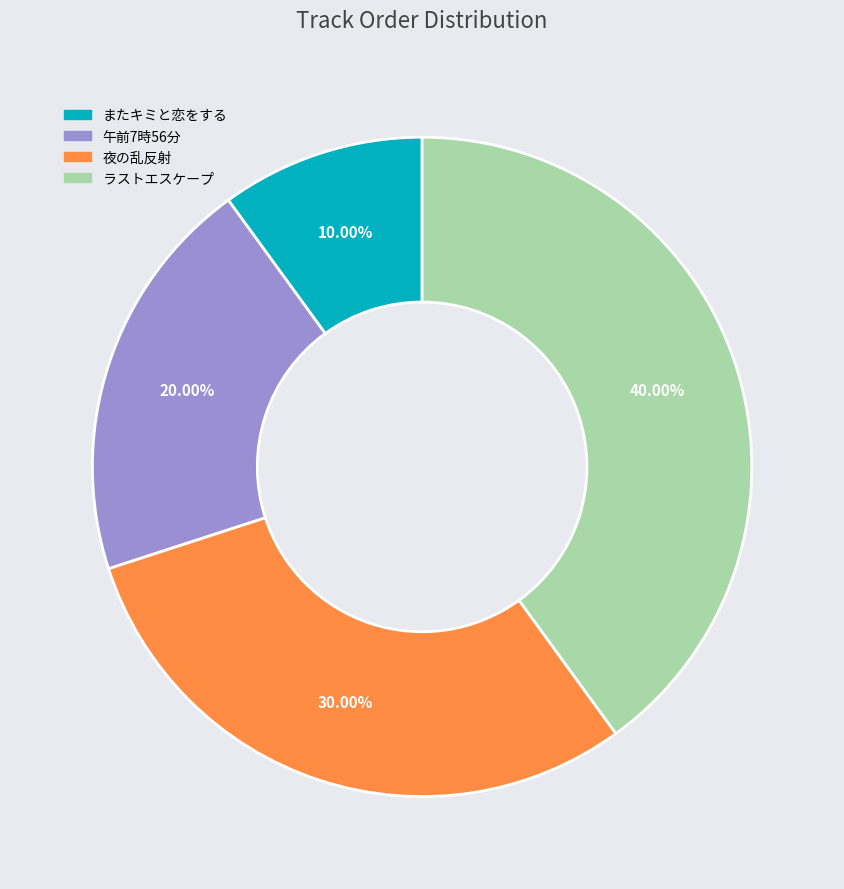

True or false: 午前7時56分 accounts for 20% of the total.

True